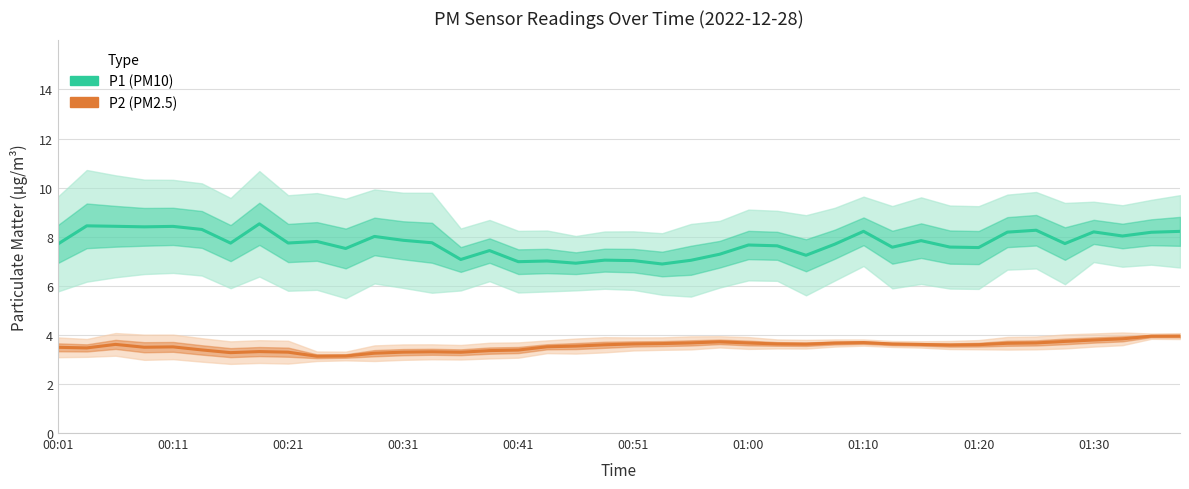

What is the total value across all series at 00:41?

10.4